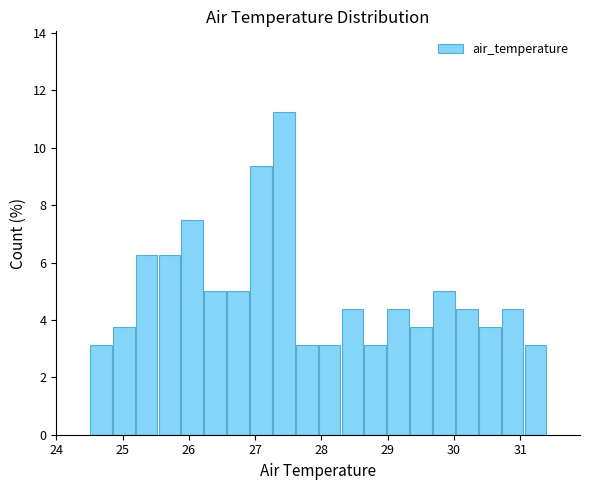

Read against the x-axis, roughly where is the centre of the tallest bar?

27.4